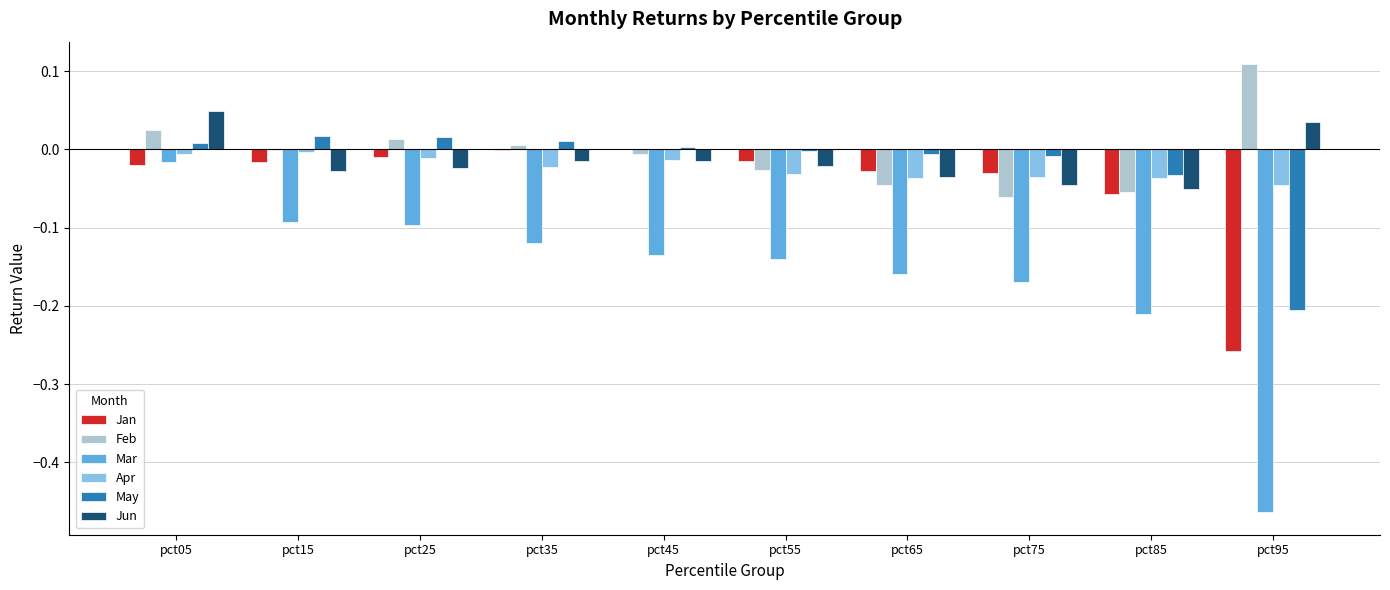

At which category is the sum across all series the highest?

pct05